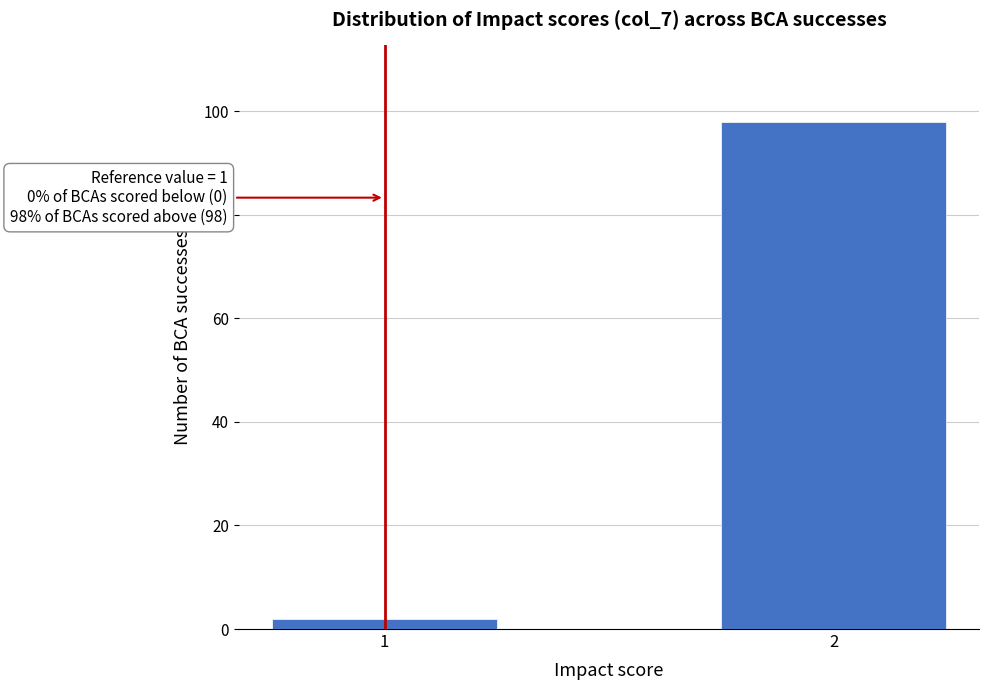

Reading left to right, list all the values displayed in this chart.

2	98